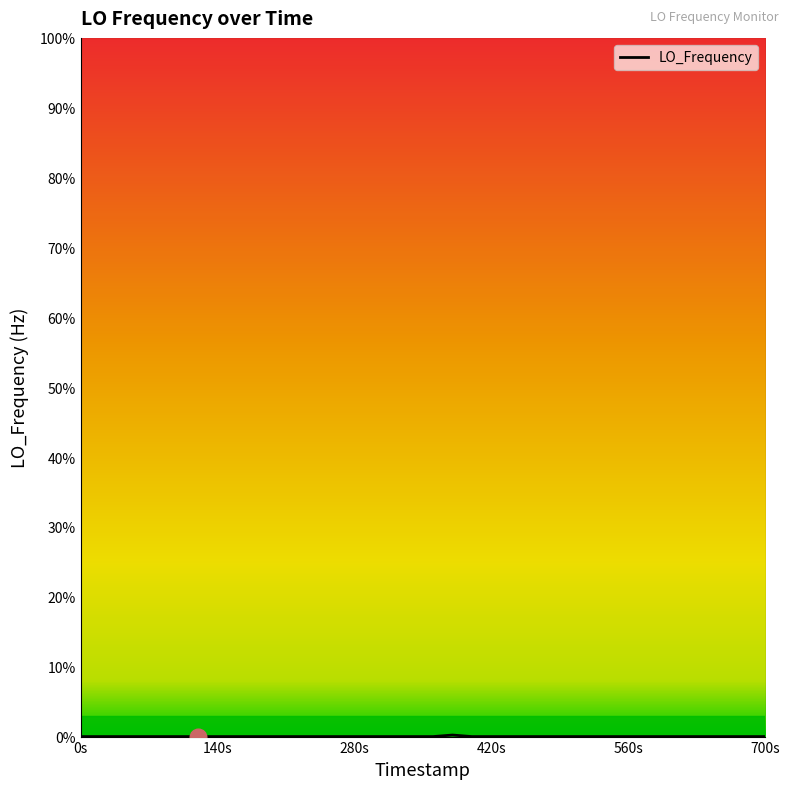

Reading right to left, transcribe all the data shown in this chart.

0.0	0.0	0.0	0.0	0.0	0.0	0.0	0.0	0.0	0.0	0.0	0.0	0.0	0.0	0.0	0.0	0.0	0.2	0.0	0.0	0.0	0.0	0.0	0.0	0.0	0.0	0.0	0.0	0.0	0.0	0.0	0.0	0.0	0.0	0.0	0.0	0.0	0.0	0.0	0.0